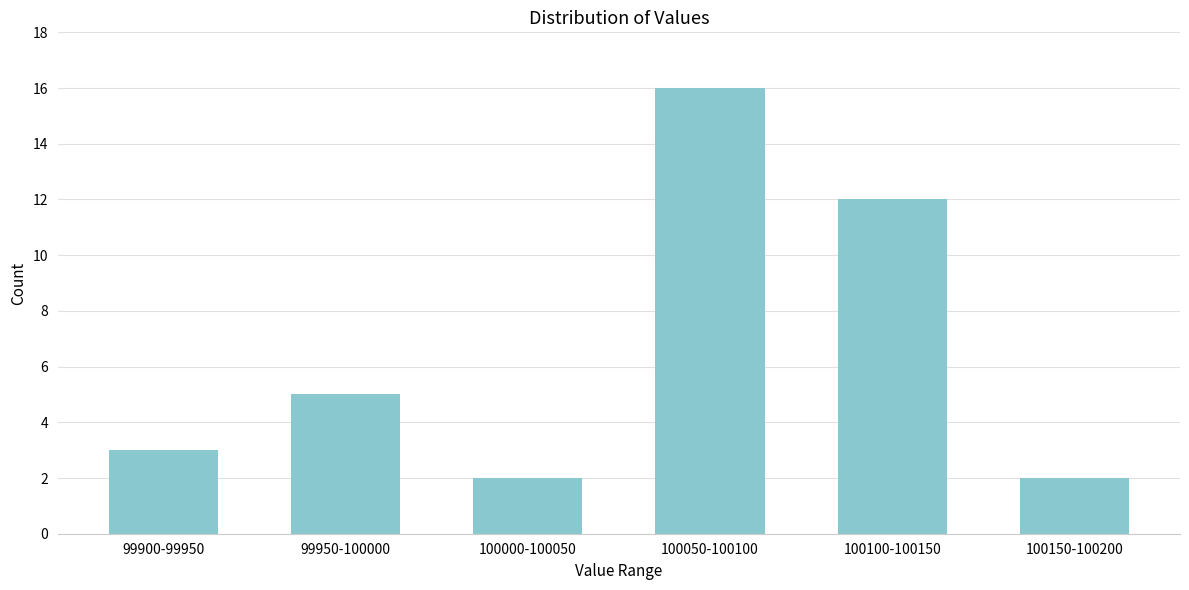

Reading left to right, extract all data points from this chart.

99900-99950=3	99950-100000=5	100000-100050=2	100050-100100=16	100100-100150=12	100150-100200=2